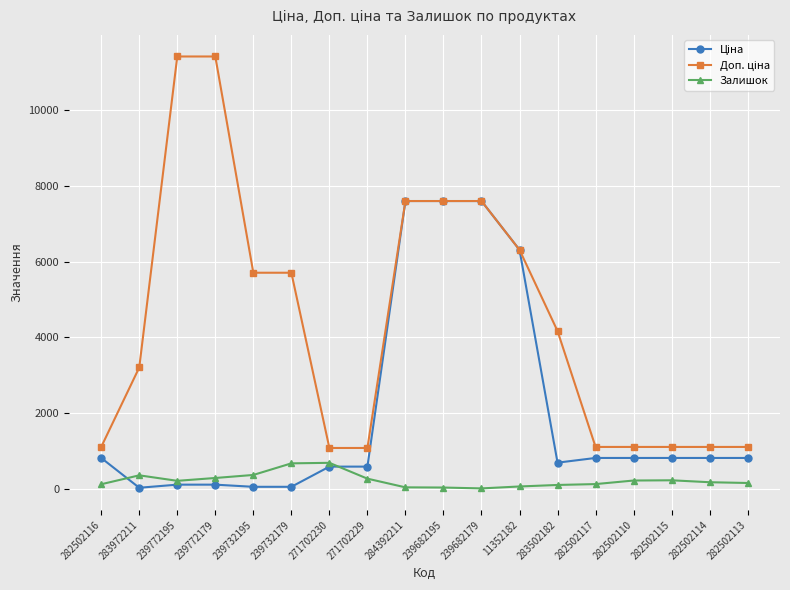

At how many categories does at least one series exceed 4569?

8